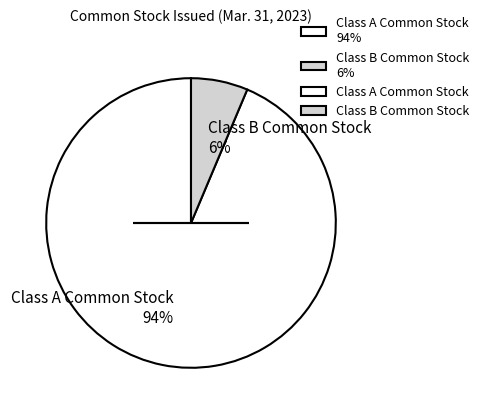

Which slice represents more than half of the pie?

Class A Common Stock